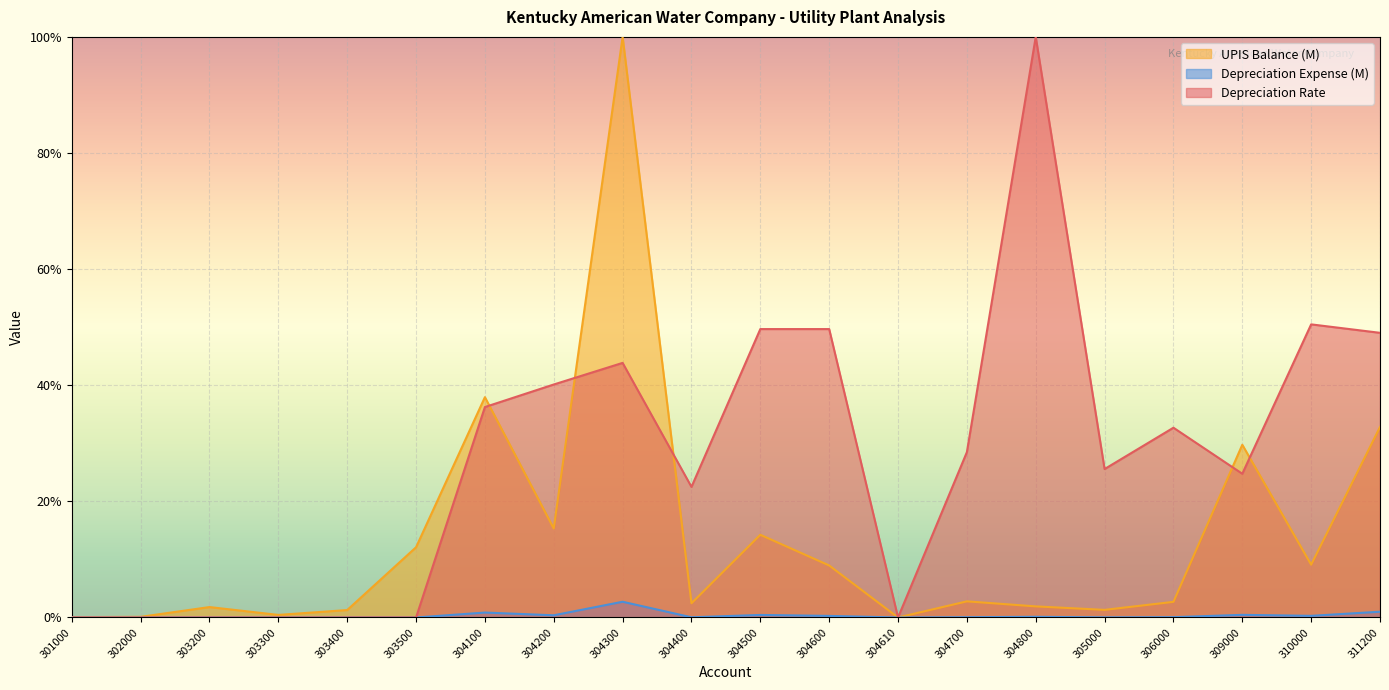

At which category does the chart reach its peak across all series?

304800